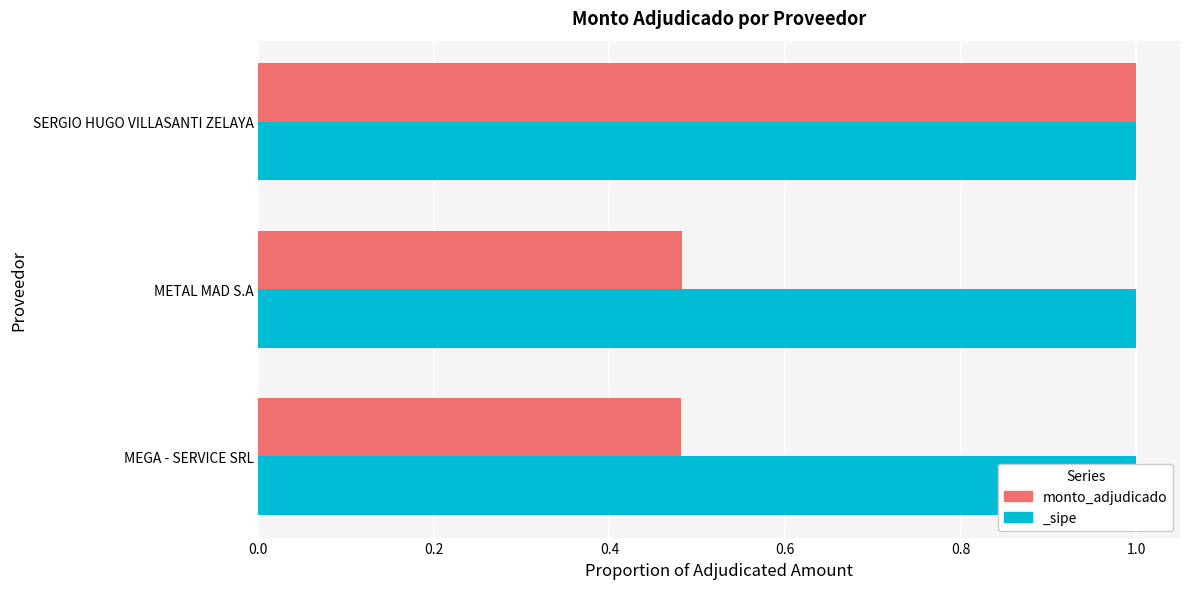

Are the bars horizontal?

Yes